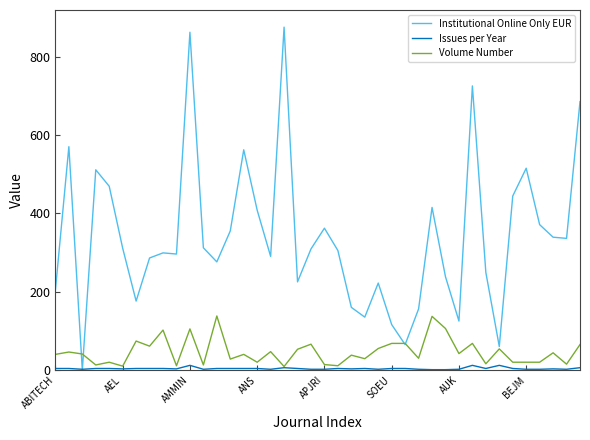

What is the greatest value displayed?

875